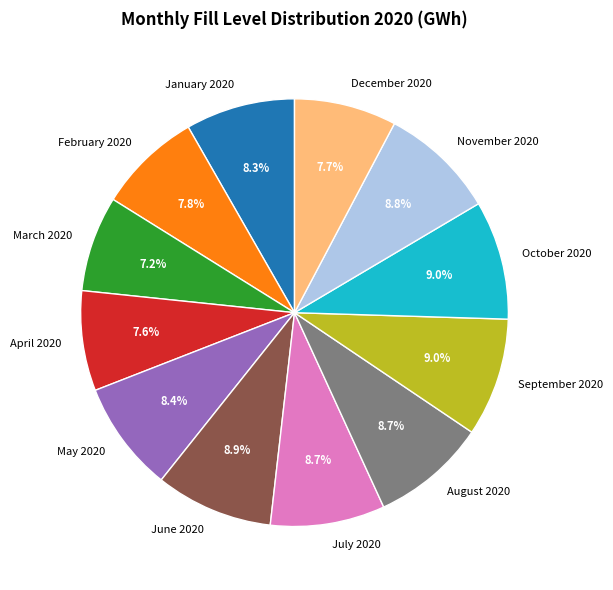

True or false: March 2020 accounts for 7% of the total.

True